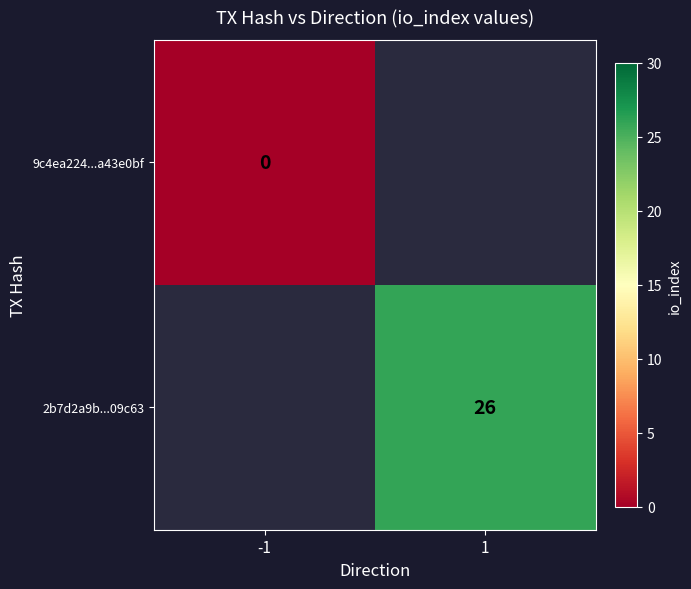

List the series in order of their overall mean, lowest first.

9c4ea224...a43e0bf, 2b7d2a9b...09c63